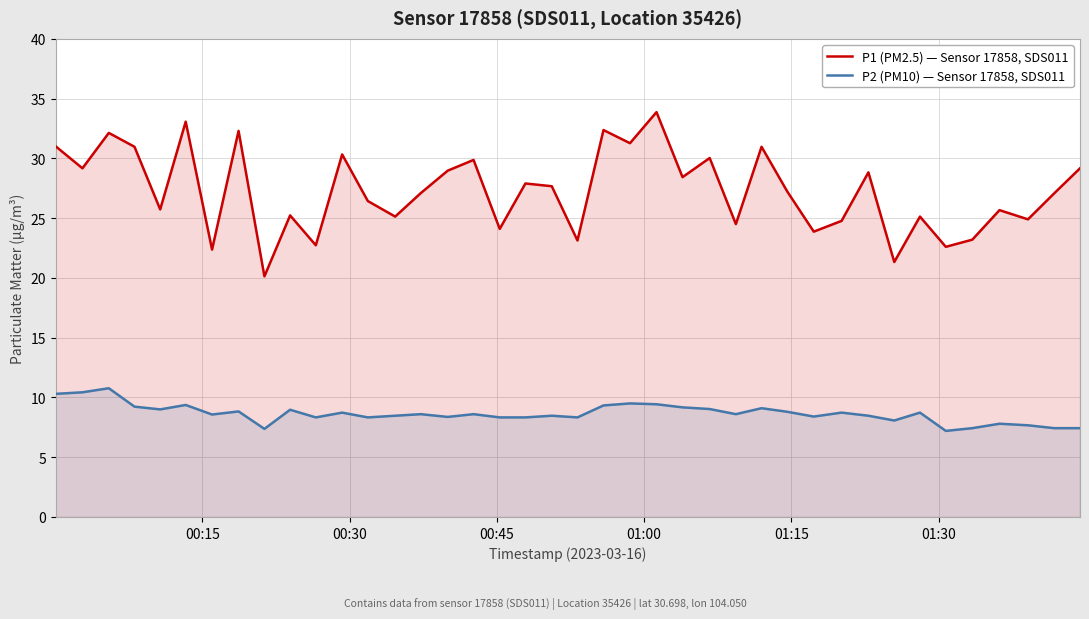

Which series has the largest total across all categories?

P1 (PM2.5) — Sensor 17858, SDS011